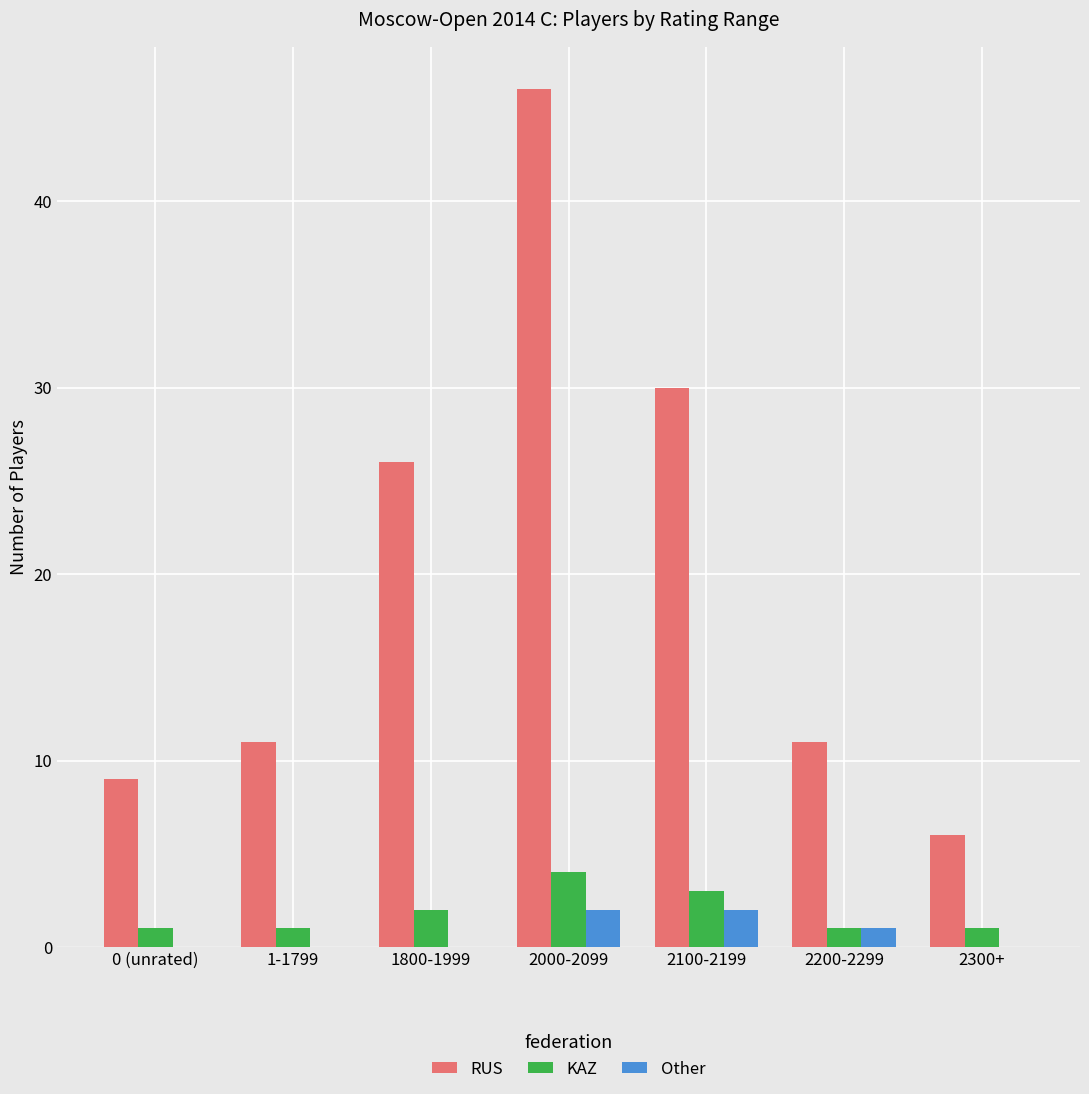

The value of Other at 2200-2299 is 1. True or false?

True